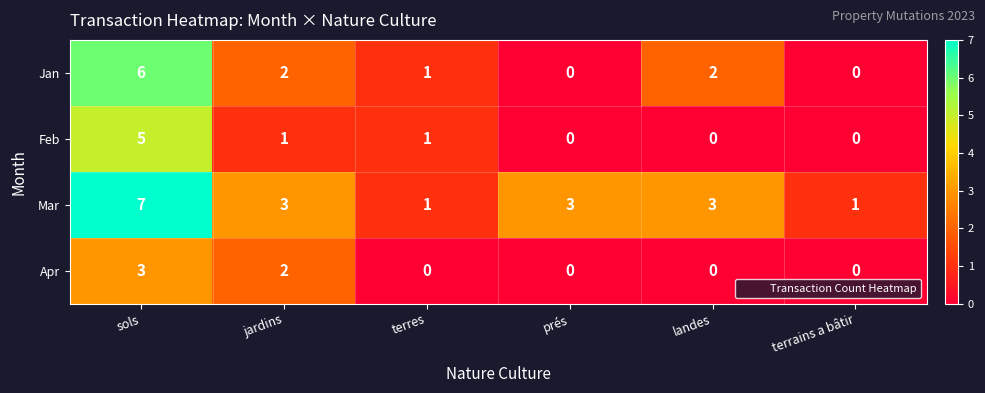

How many values in the Jan series are below 2?

3